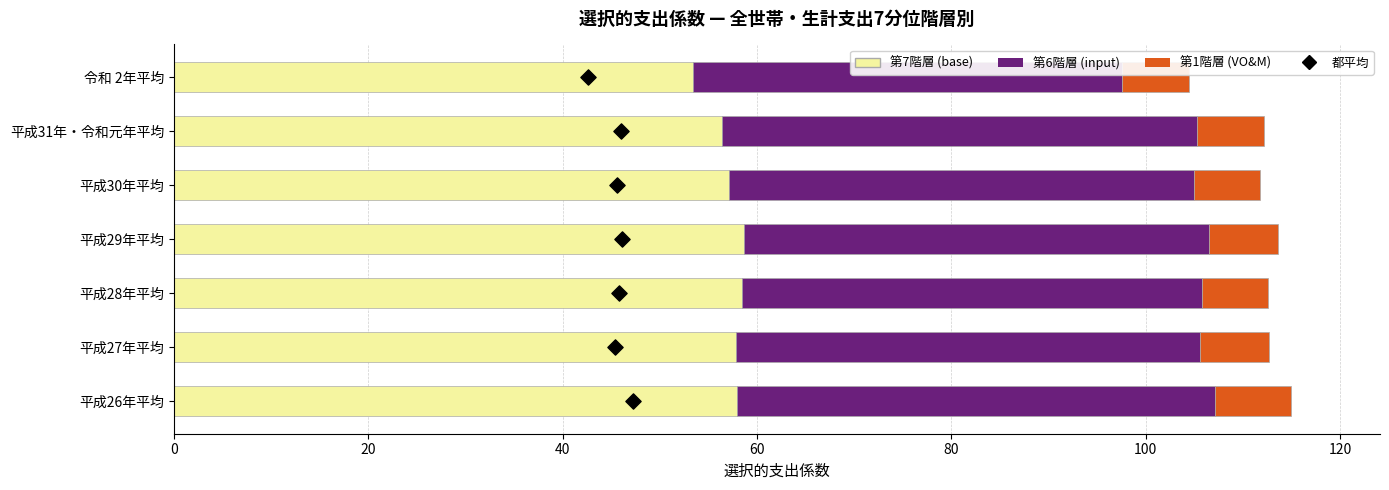

Which series reaches the minimum Y coordinate?

都平均 (marker)